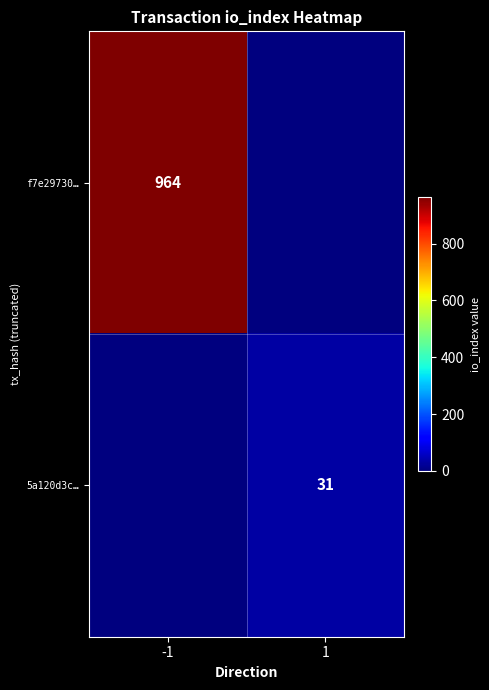

Is it true that f7e29730… equals 281 at -1?

False